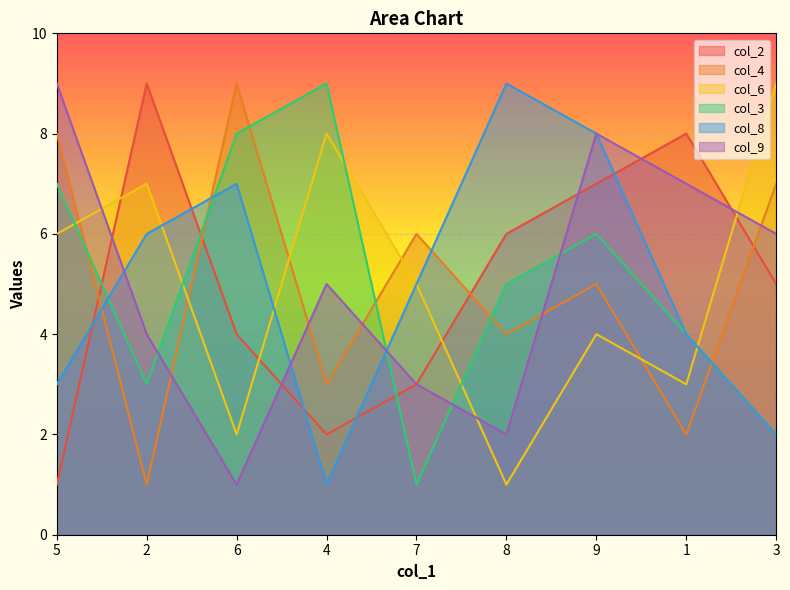

How many lines are shown in the chart?

6